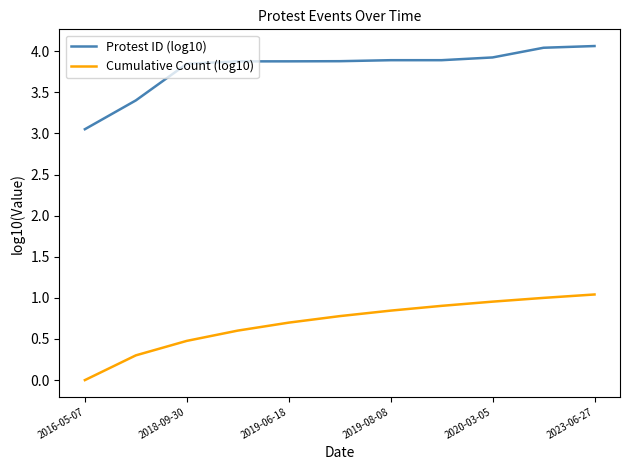

List the series in order of their overall mean, highest first.

Protest ID (log10), Cumulative Count (log10)